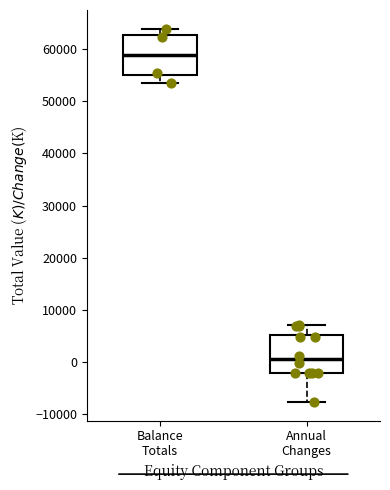

Reading left to right, transcribe this box plot: for each box, give where its median line is, the range the box spans, and where its two whiskers end, as read against the y-axis. The values are not printed on the chart, so give them approximately, as read against the axis.

Balance Totals: median 59000, box 55000 to 63000, whiskers 53000 to 64000
Annual Changes: median 1000, box -2000 to 5000, whiskers -8000 to 7000